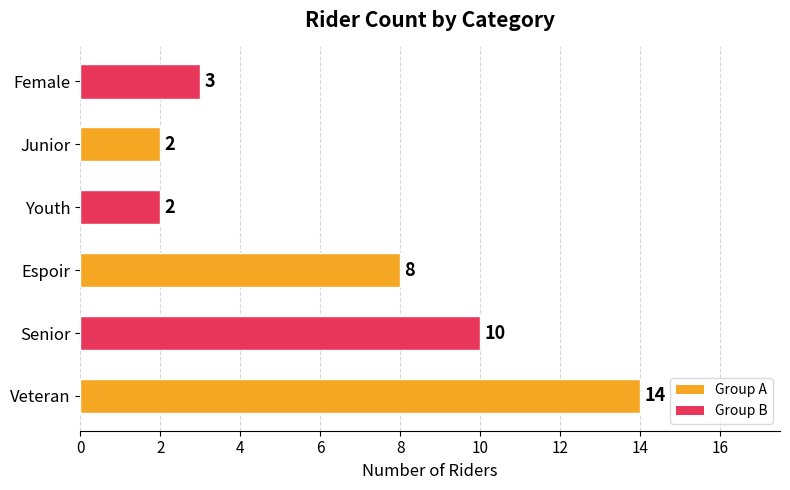

Reading bottom to top, transcribe all the data shown in this chart.

14	10	8	2	2	3